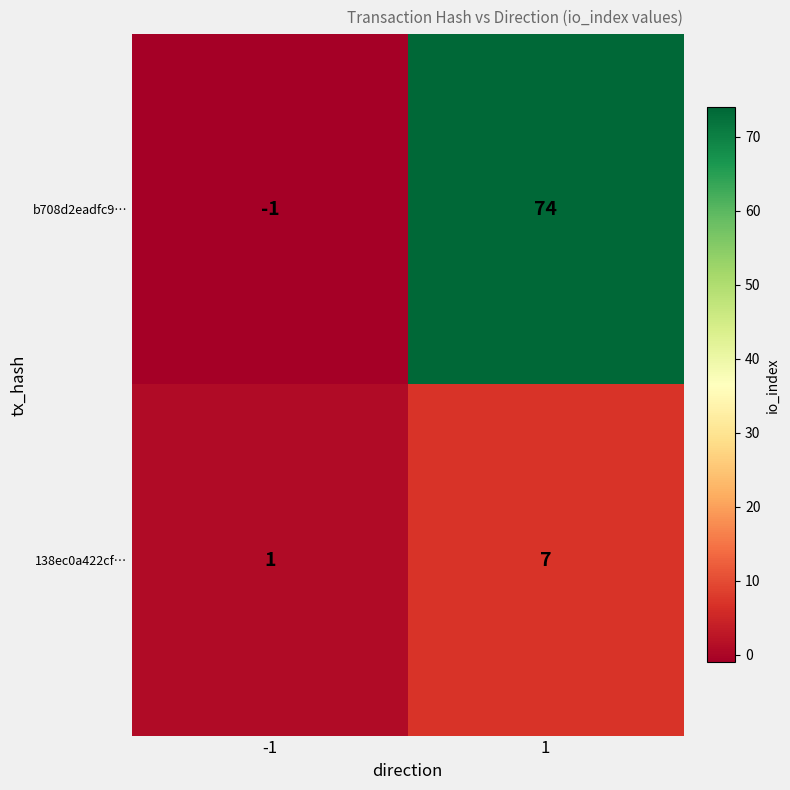

Reading left to right, extract all data points from this chart.

b708d2eadfc9…: -1=-1	1=74
138ec0a422cf…: -1=1	1=7